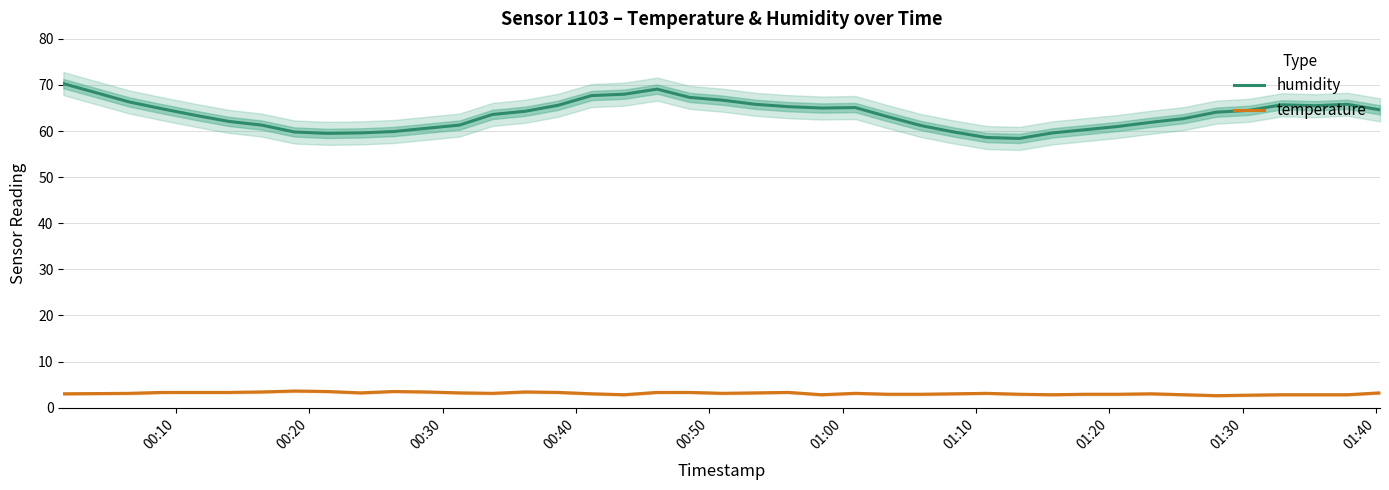

Rank the series by their maximum value, from highest to lowest.

humidity, temperature